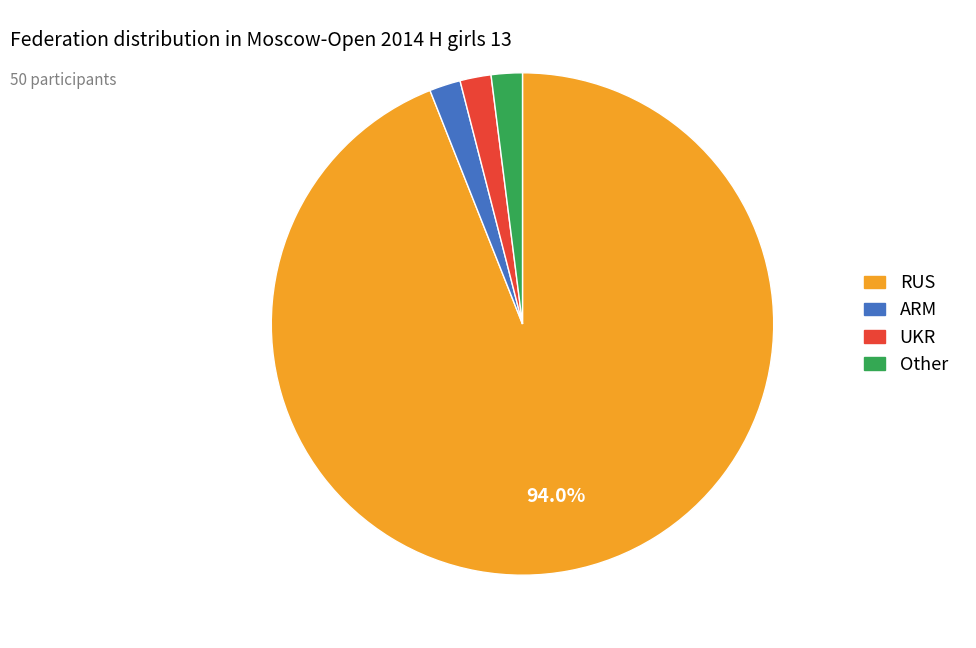

Do Other and RUS together represent more than half of the pie?

Yes